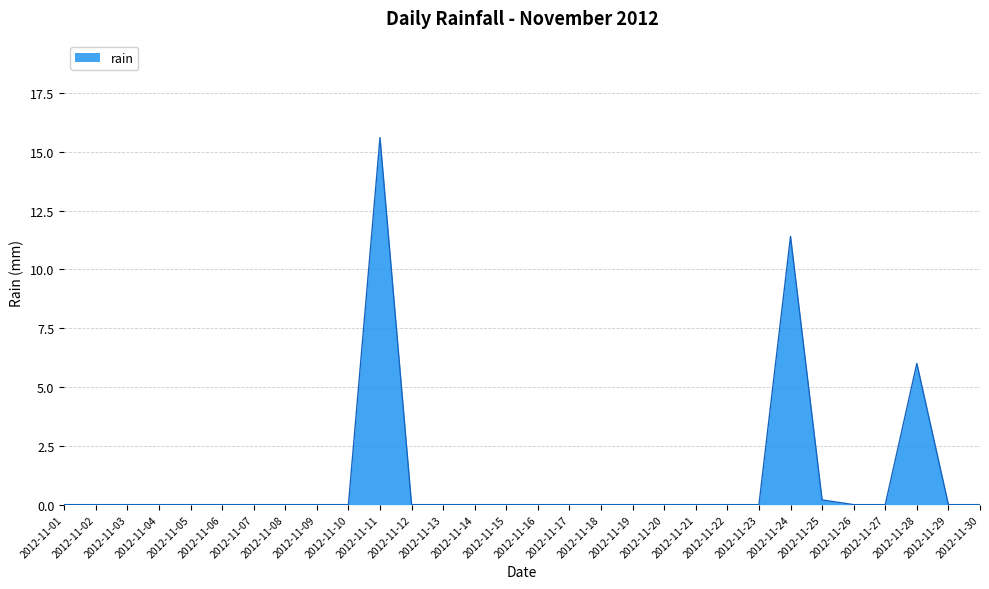

At which category does the chart reach its peak across all series?

2012-11-11